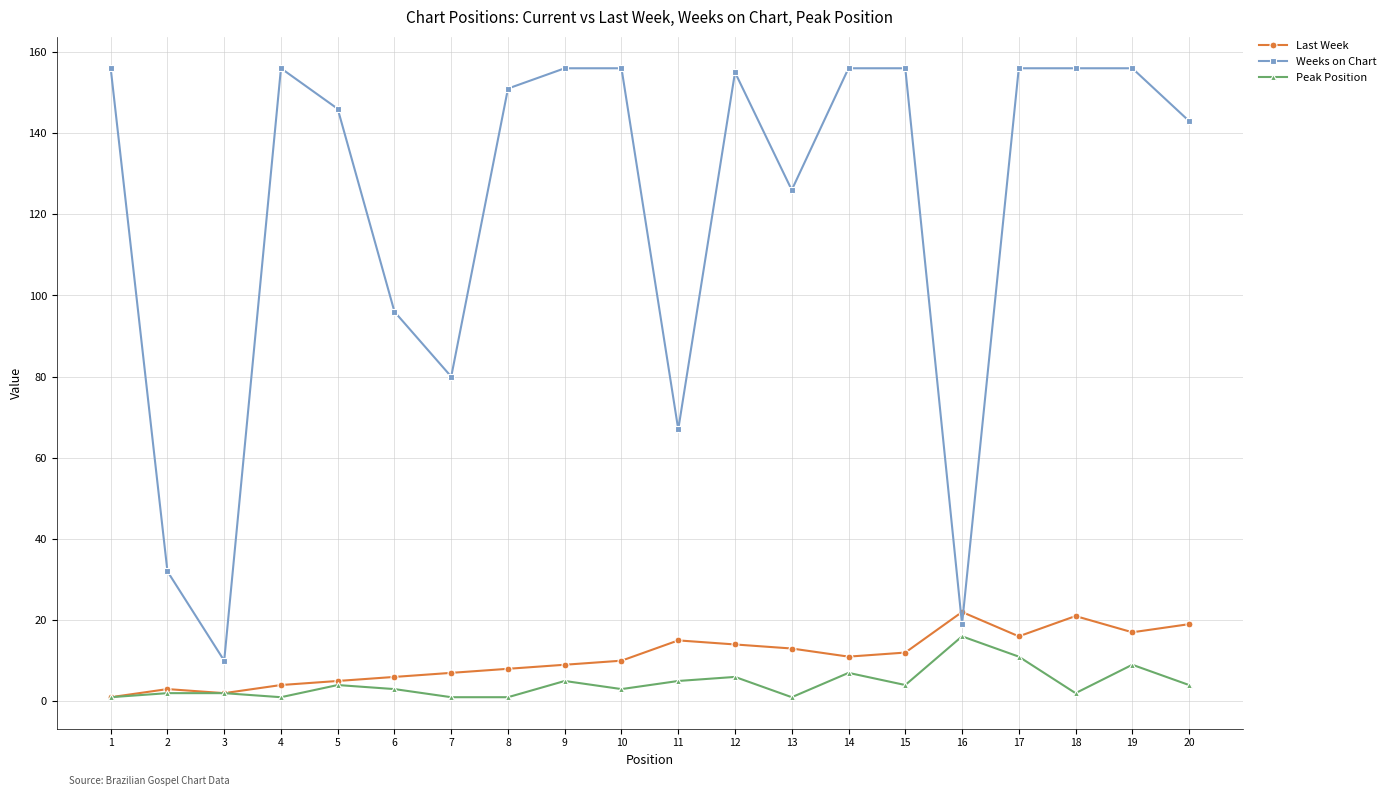

What is the greatest value displayed?

156